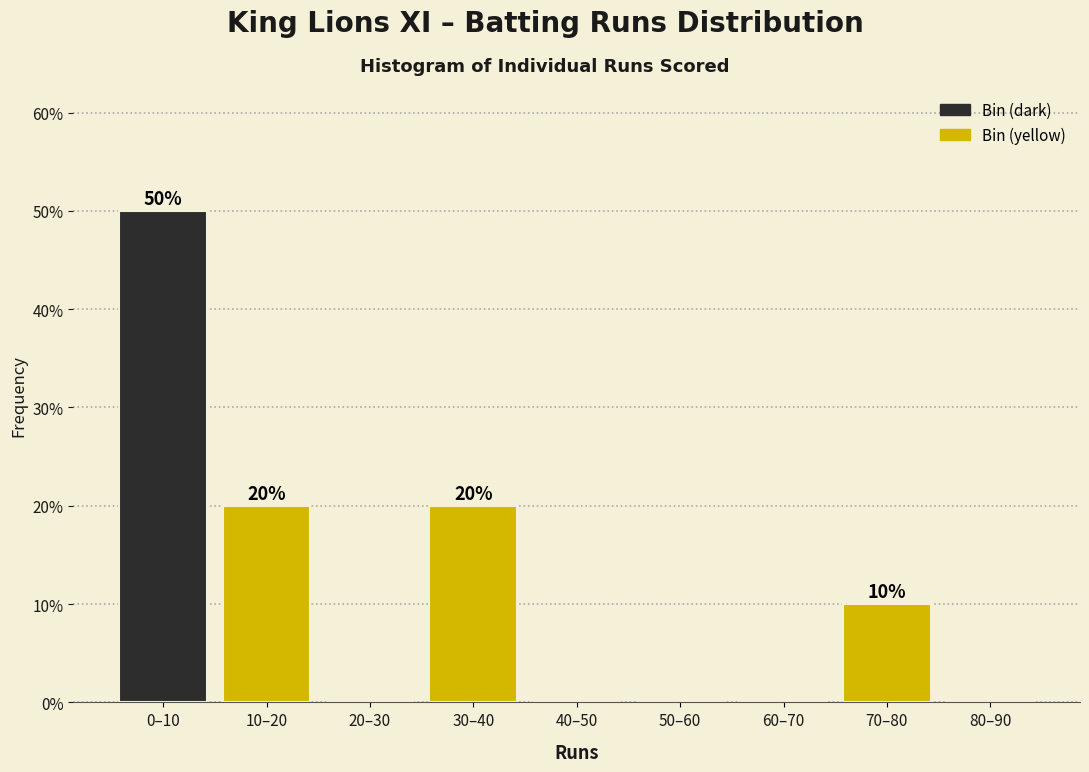

Reading left to right, list all the values displayed in this chart.

0–10=50	10–20=20	20–30=0	30–40=20	40–50=0	50–60=0	60–70=0	70–80=10	80–90=0